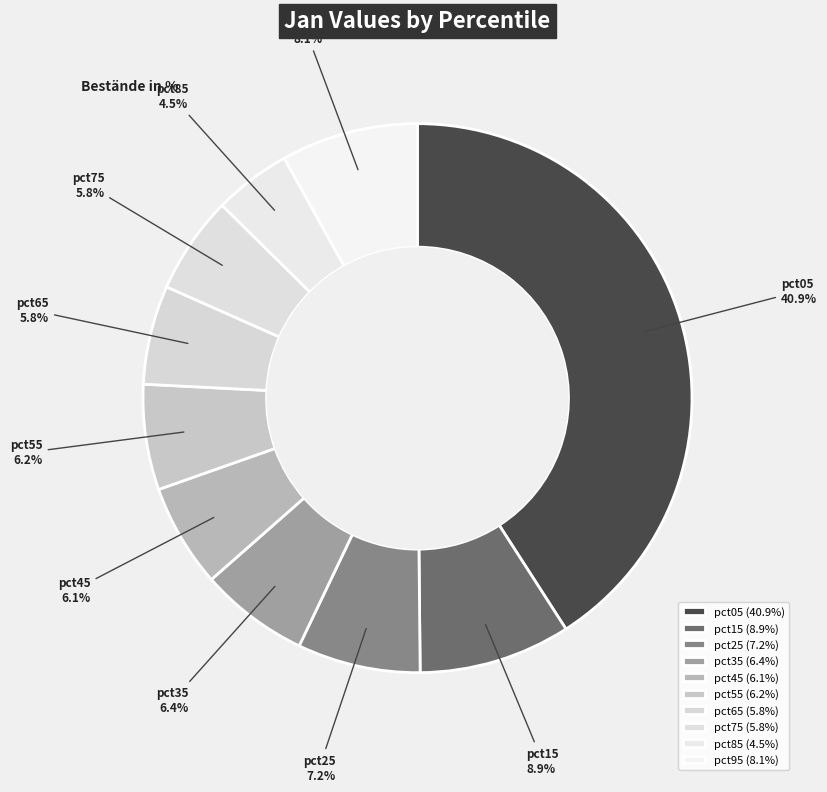

What is the largest slice in the pie chart?

pct05